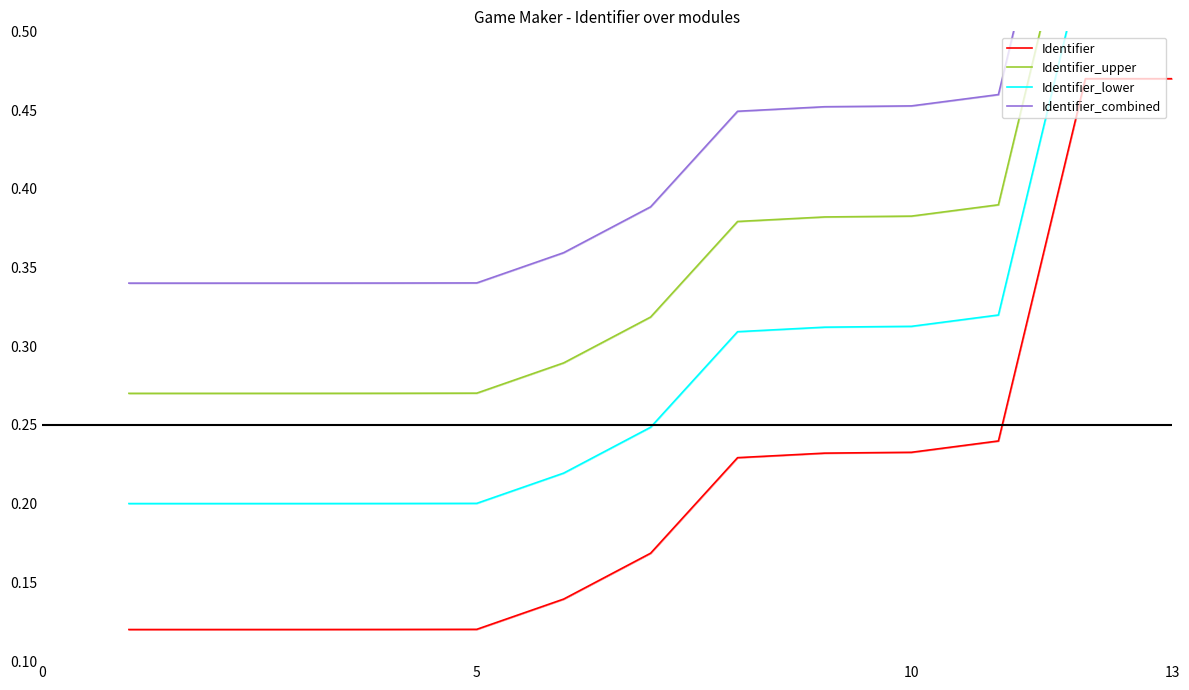

Count the number of categories in the chart.

13